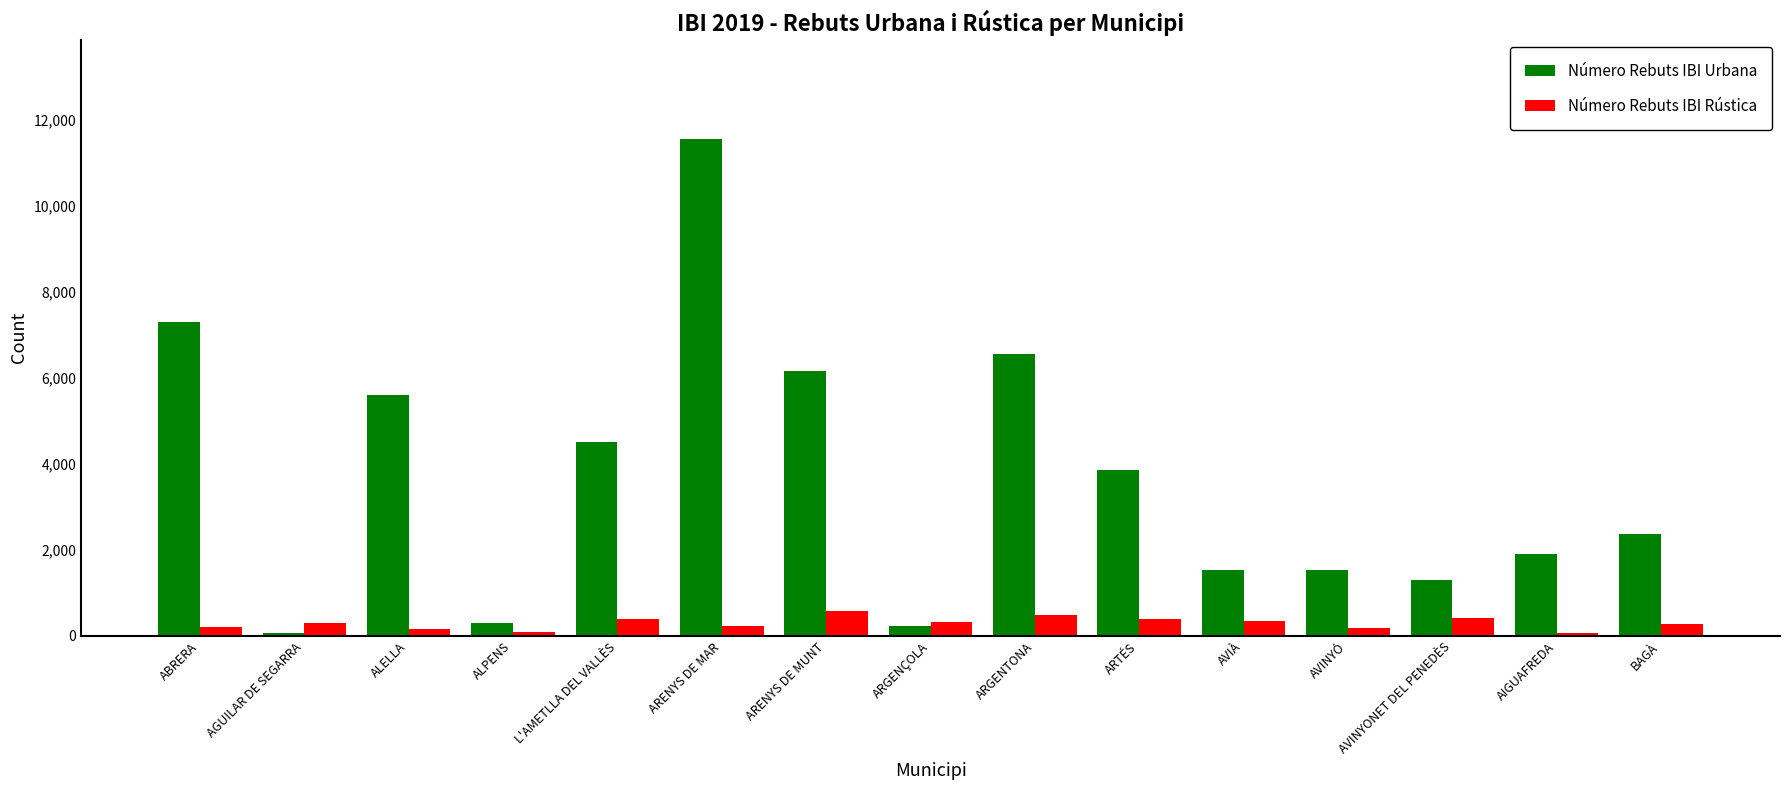

What is the minimum value for Número Rebuts IBI Rústica?

64